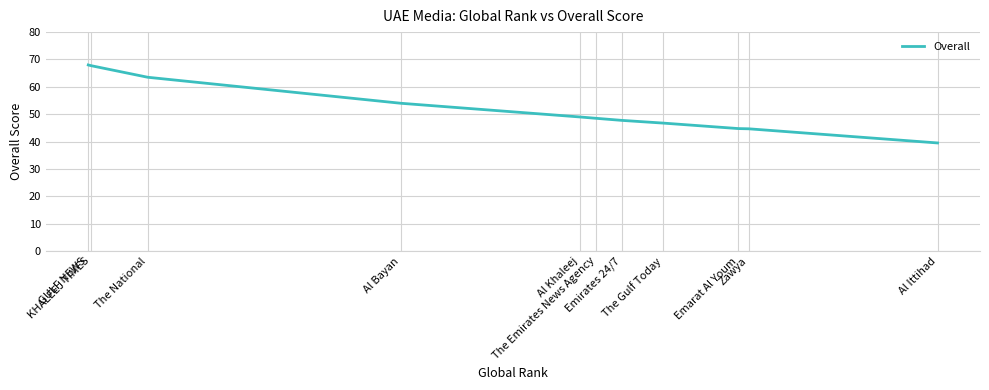

What is the greatest value displayed?

68.0